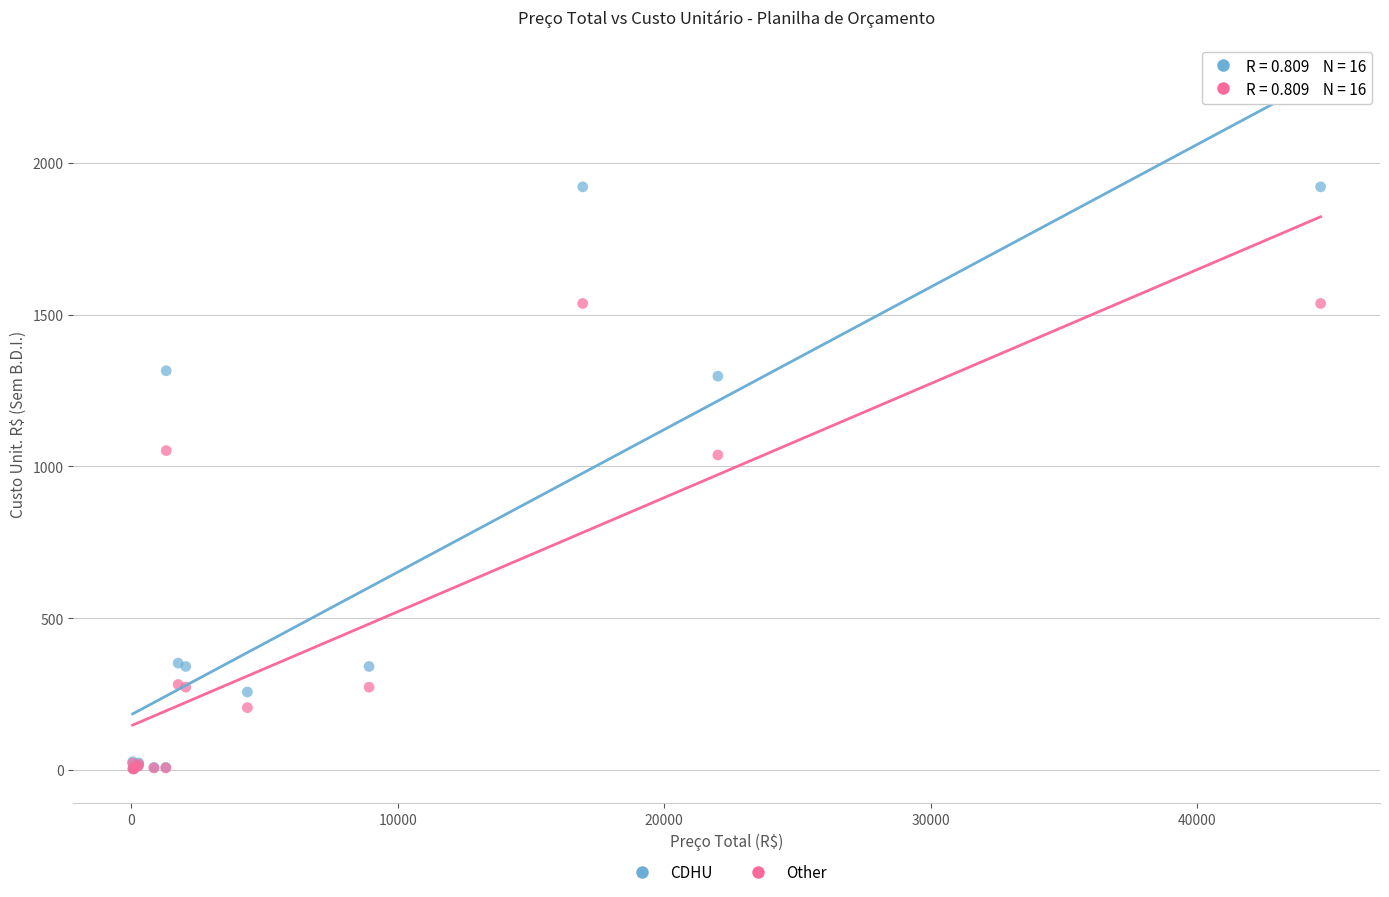

Which series reaches the maximum Y coordinate?

CDHU